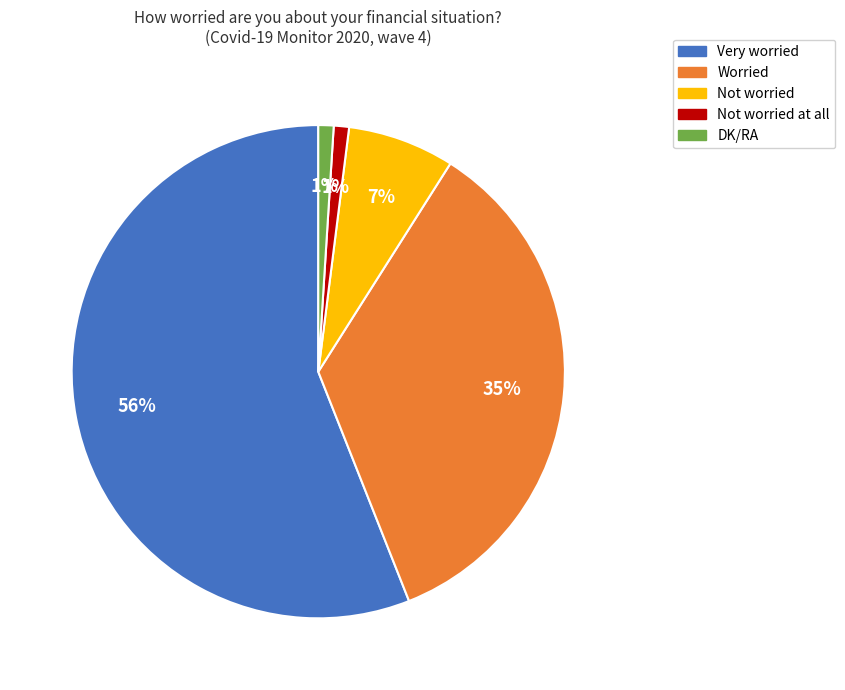

To the nearest percent, what is the difference between the largest and smallest slice percentages?

55%